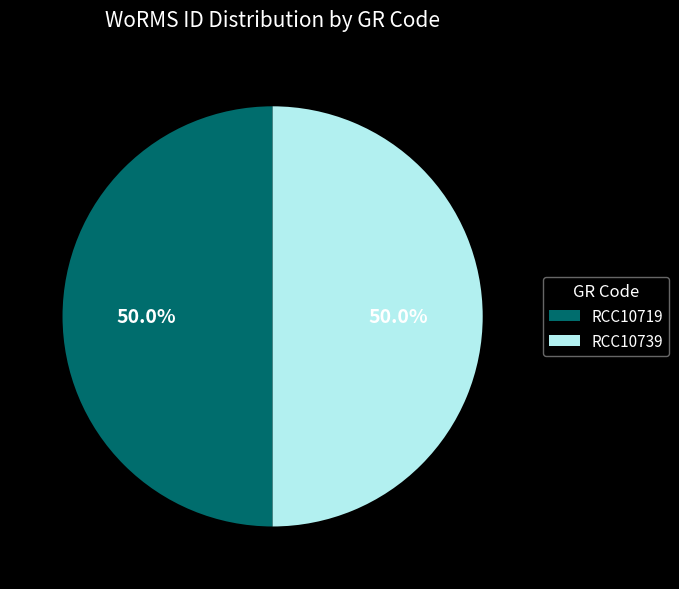

To the nearest percent, what portion does RCC10719 represent?

50%